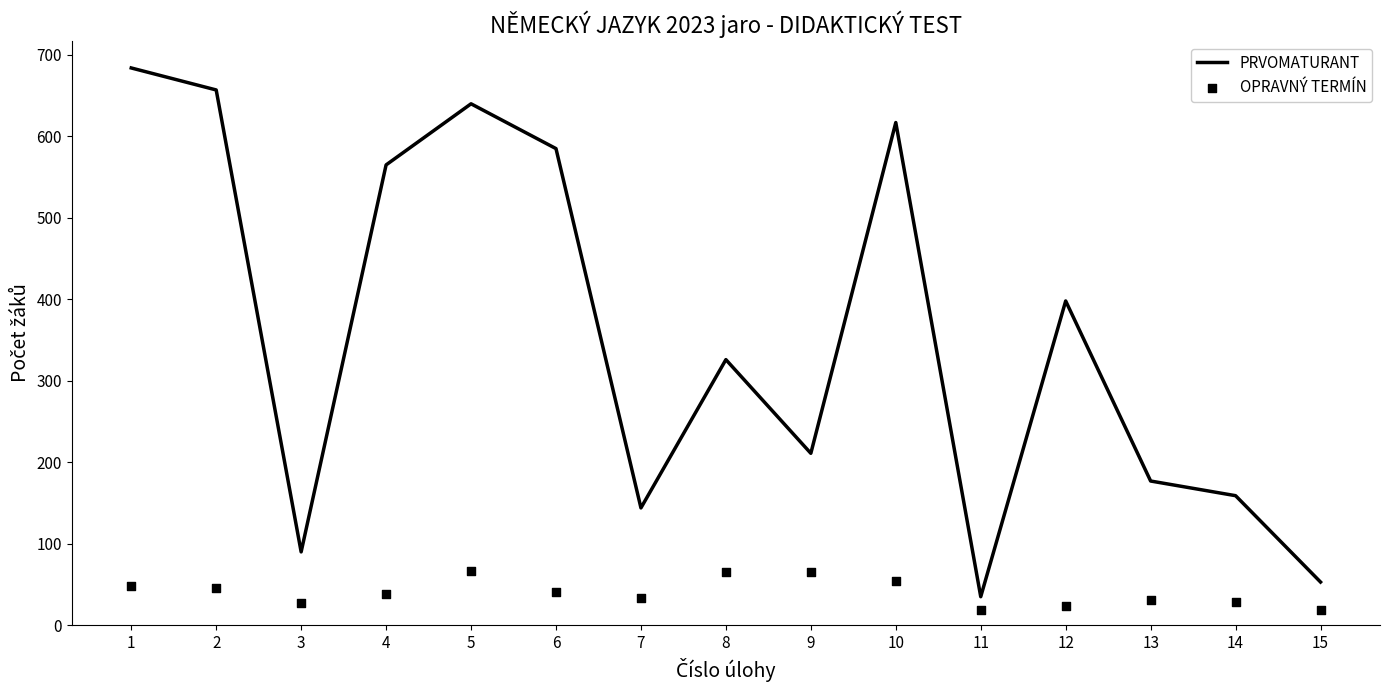

What are all the series names shown in the legend?

PRVOMATURANT, OPRAVNÝ TERMÍN